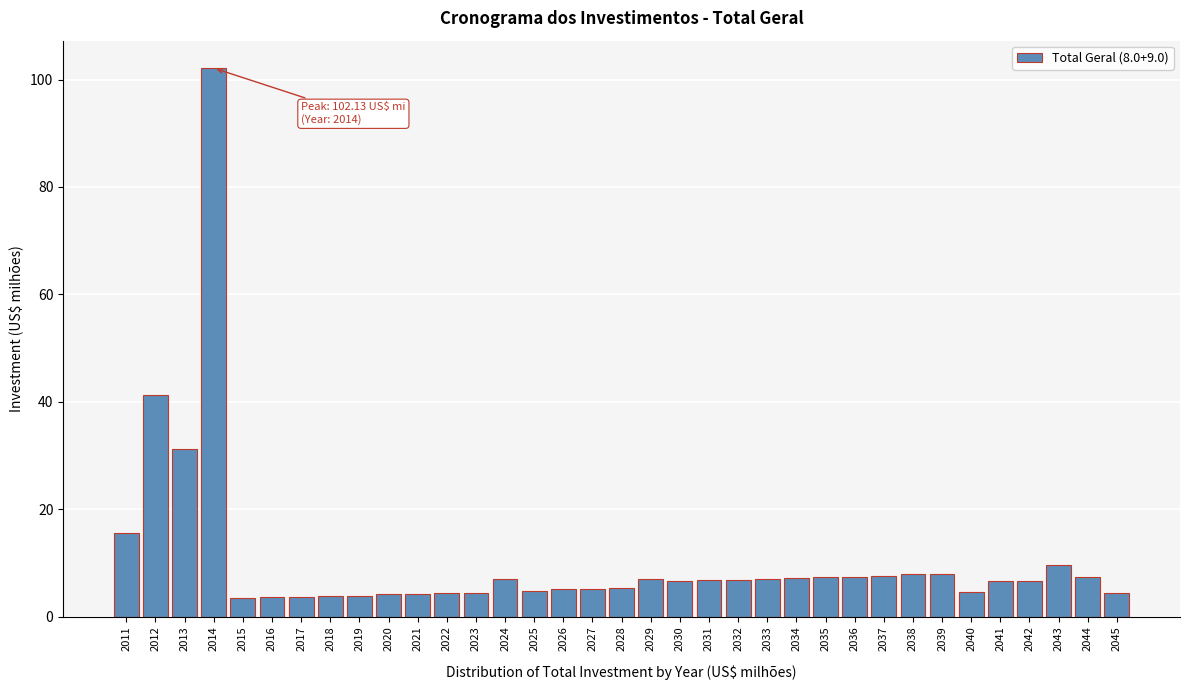

What is the smallest value displayed?

3.5